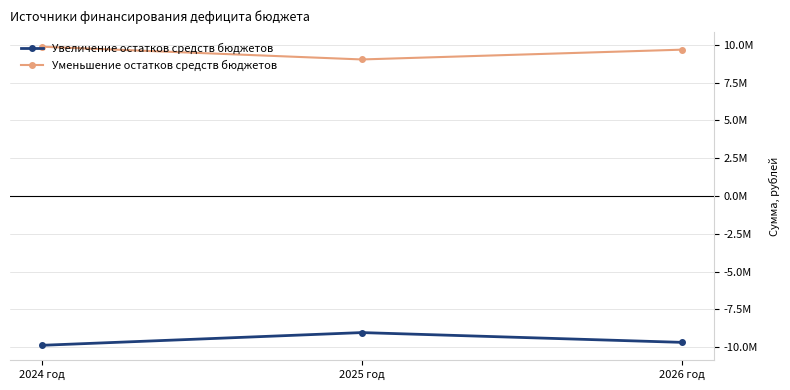

What is the sum of all Уменьшение остатков средств бюджетов values?

28586602.8